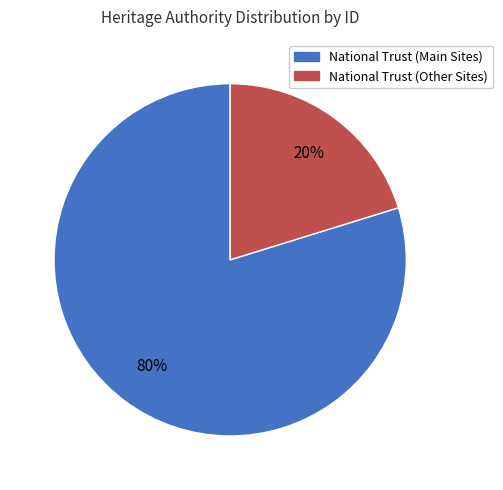

To the nearest percent, what is the average slice percentage?

50%